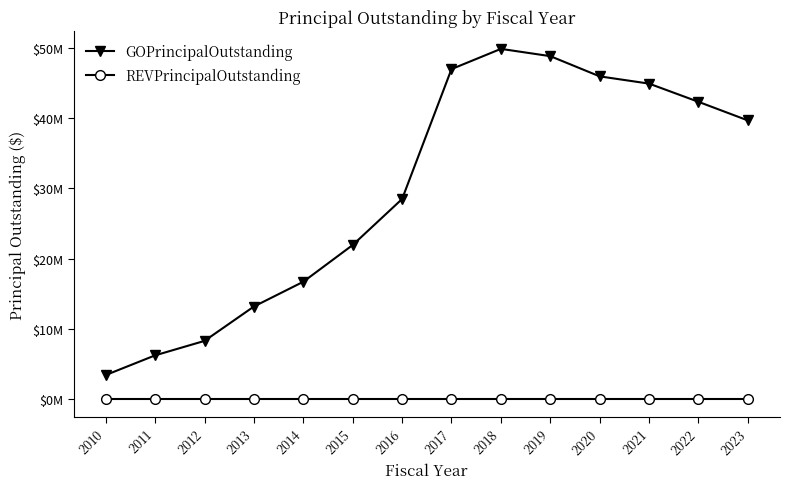

What is the highest value of the GOPrincipalOutstanding series?

49835000